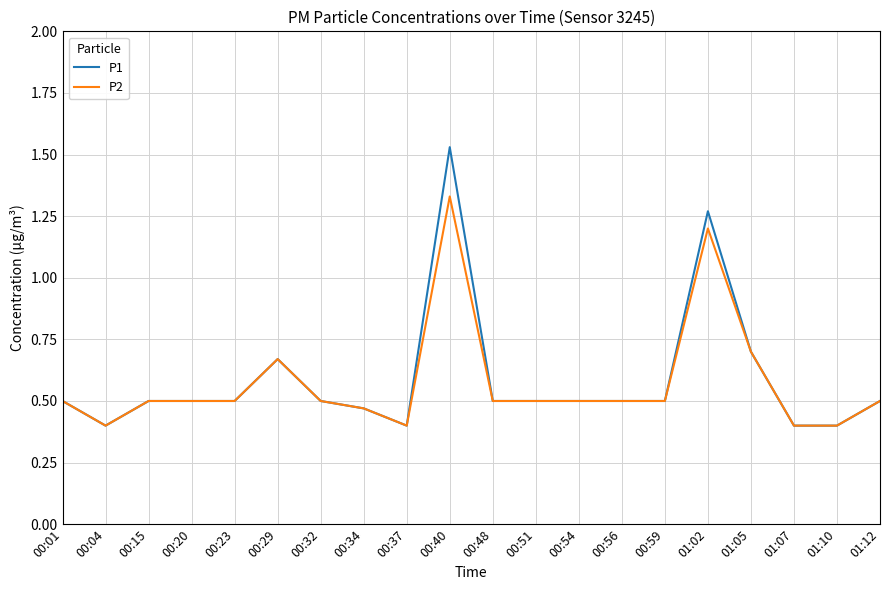

True or false: P2 has a value of 0.1 at 00:15.

False